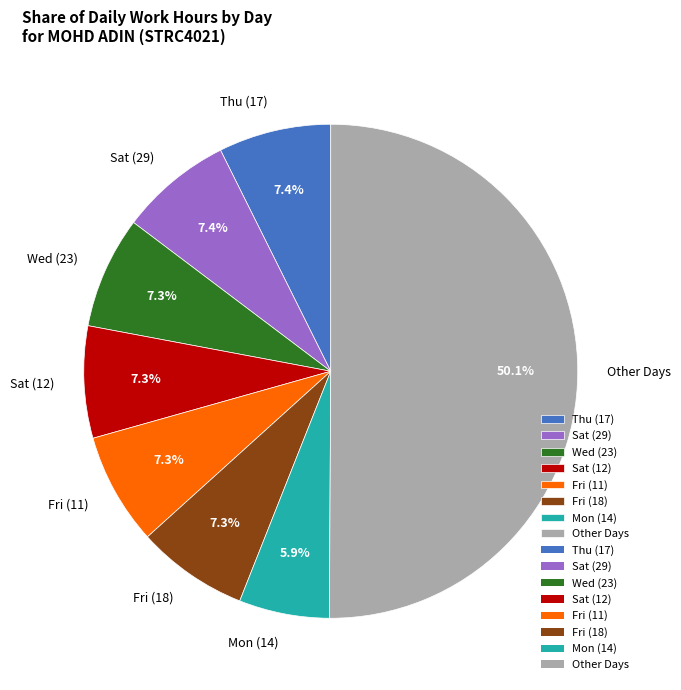

Is the sum of Other Days and Fri (11) greater than half?

Yes